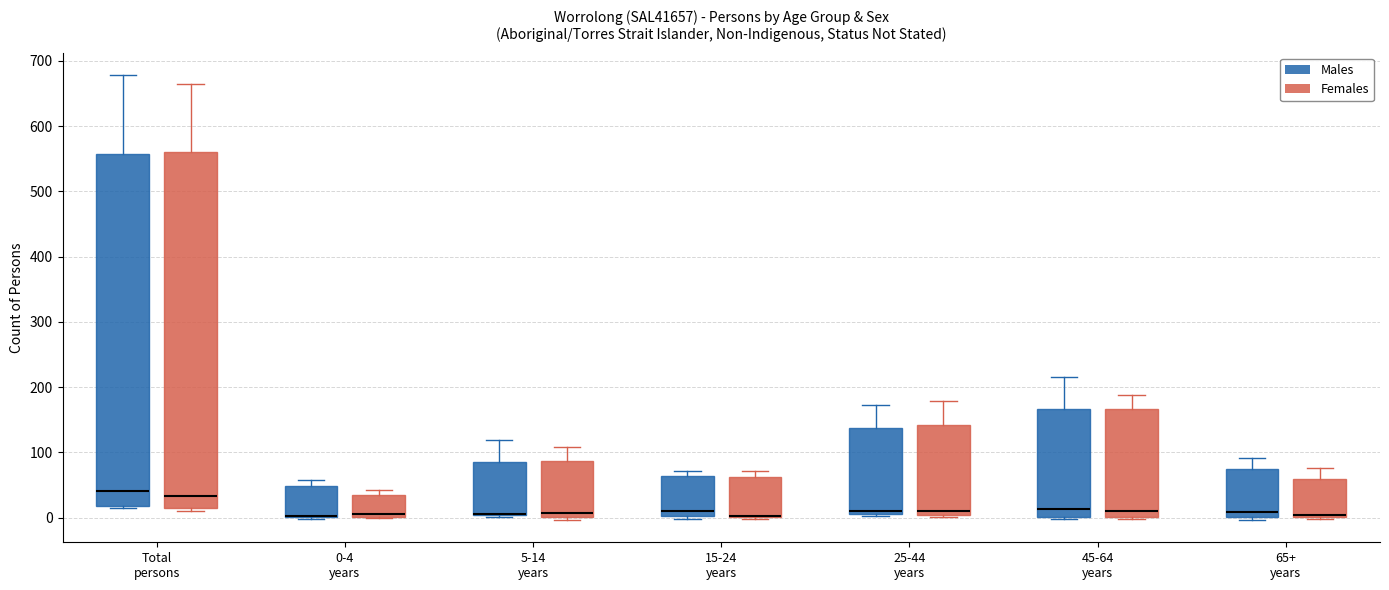

Reading left to right, transcribe this box plot: for each box, give where its median line is, the range the box spans, and where its two whiskers end, as read against the y-axis. The values are not printed on the chart, so give them approximately, as read against the axis.

Total persons (Males): median 40, box 20 to 560, whiskers 10 to 680
Total persons (Females): median 30, box 10 to 560, whiskers 10 (just below the box's lower edge) to 660
0-4 years (Males): median 0 (drawn on the box's lower edge), box 0 to 50, whiskers 0 (just below the box's lower edge) to 60
0-4 years (Females): median 10, box 0 to 30, whiskers 0 to 40
5-14 years (Males): median 10 (drawn on the box's lower edge), box 0 to 80, whiskers 0 to 120
5-14 years (Females): median 10, box 0 to 90, whiskers 0 (just below the box's lower edge) to 110
15-24 years (Males): median 10, box 0 to 60, whiskers 0 (just below the box's lower edge) to 70
15-24 years (Females): median 0 (drawn on the box's lower edge), box 0 to 60, whiskers 0 to 70
25-44 years (Males): median 10 (just above the box's lower edge), box 10 to 140, whiskers 0 to 170
25-44 years (Females): median 10, box 0 to 140, whiskers 0 (just below the box's lower edge) to 180
45-64 years (Males): median 10, box 0 to 170, whiskers 0 to 220
45-64 years (Females): median 10, box 0 to 170, whiskers 0 to 190
65+ years (Males): median 10, box 0 to 70, whiskers 0 (just below the box's lower edge) to 90
65+ years (Females): median 0 (drawn on the box's lower edge), box 0 to 60, whiskers 0 to 80